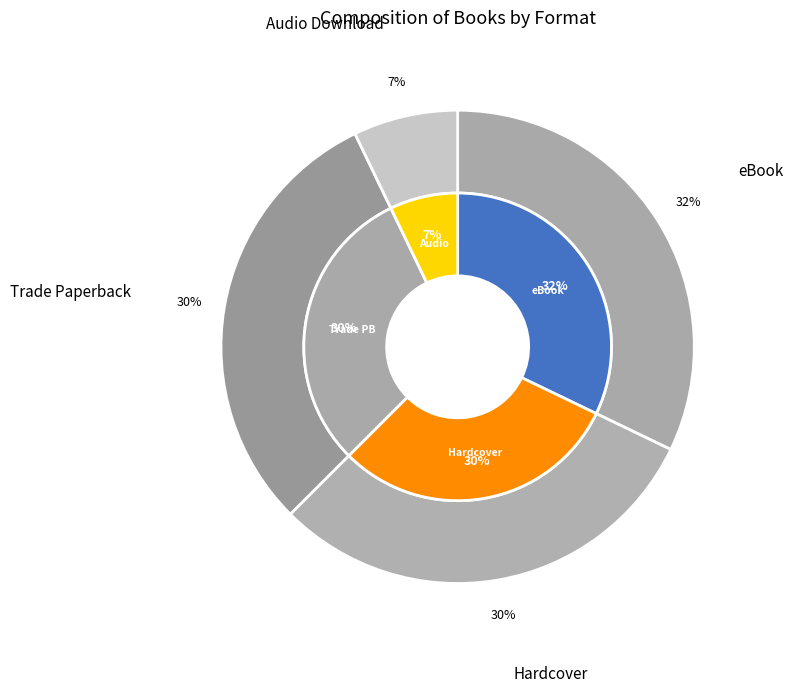

Does any single category account for the majority?

No